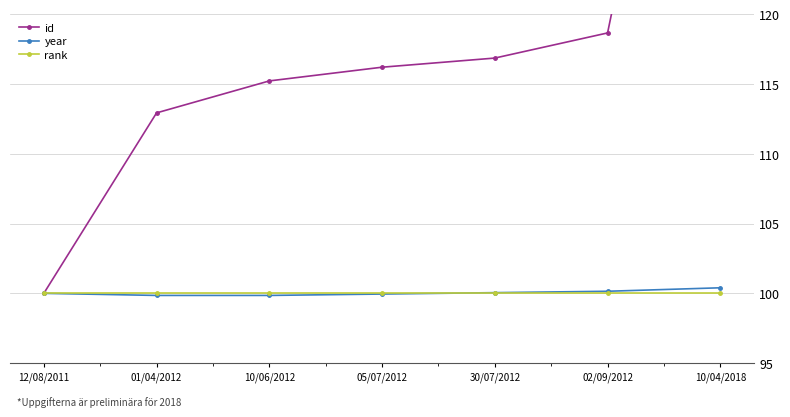

What is the maximum value for rank?

100.0